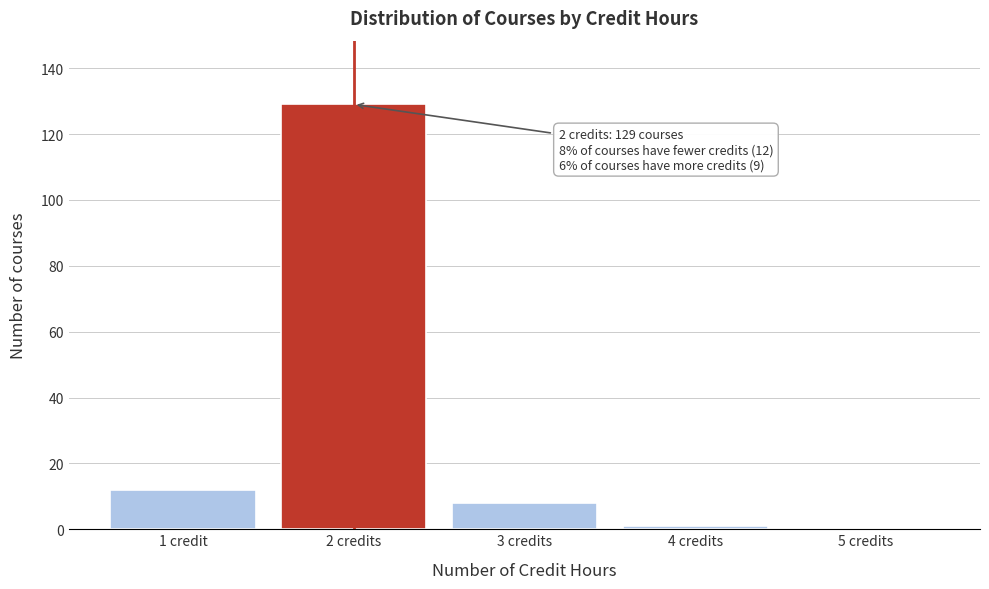

Reading left to right, extract all data points from this chart.

1 credit=12	2 credits=129	3 credits=8	4 credits=1	5 credits=0